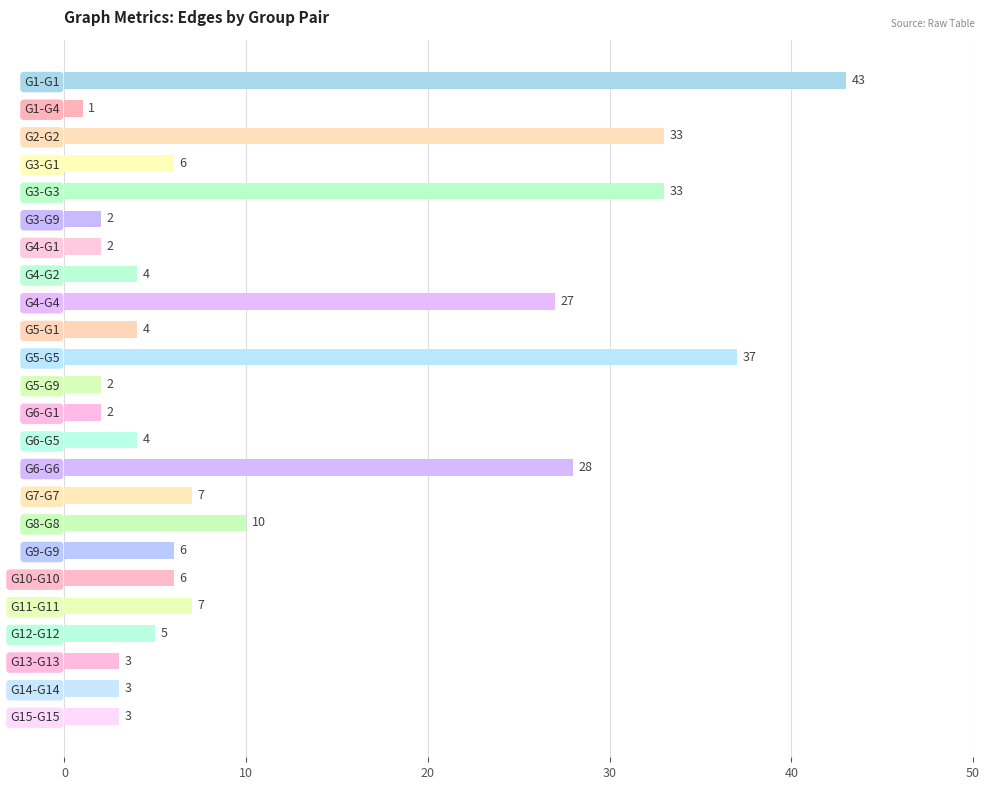

What is the change in value from G2-G2 to G7-G7?

-26